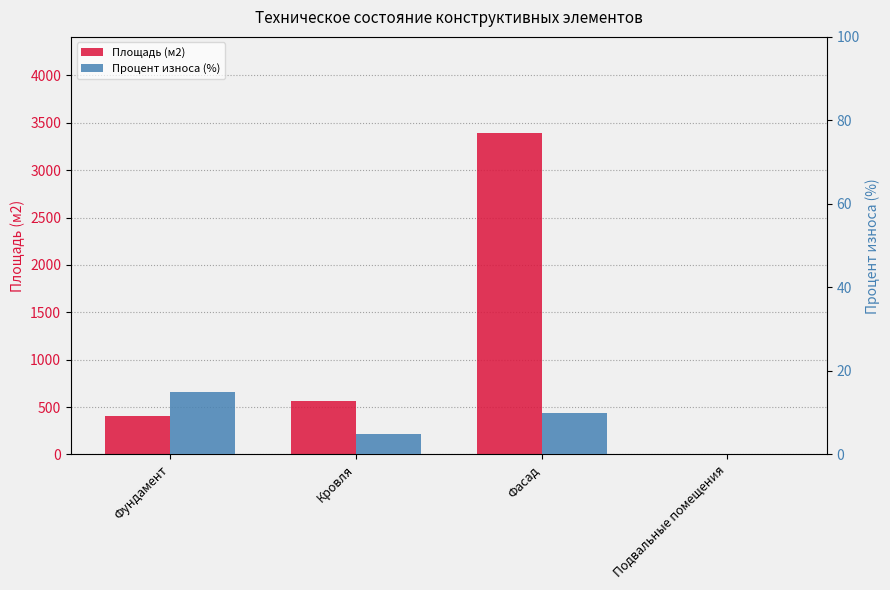

Rank the categories by Площадь (м2) value from highest to lowest.

Фасад, Кровля, Фундамент, Подвальные помещения